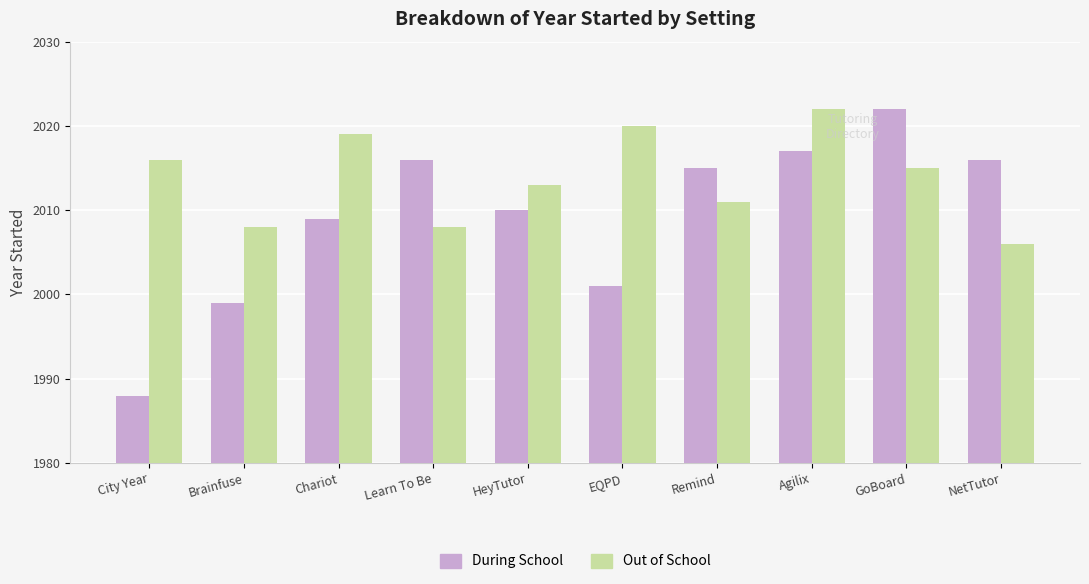

True or false: Out of School has a value of 1361 at EQPD.

False